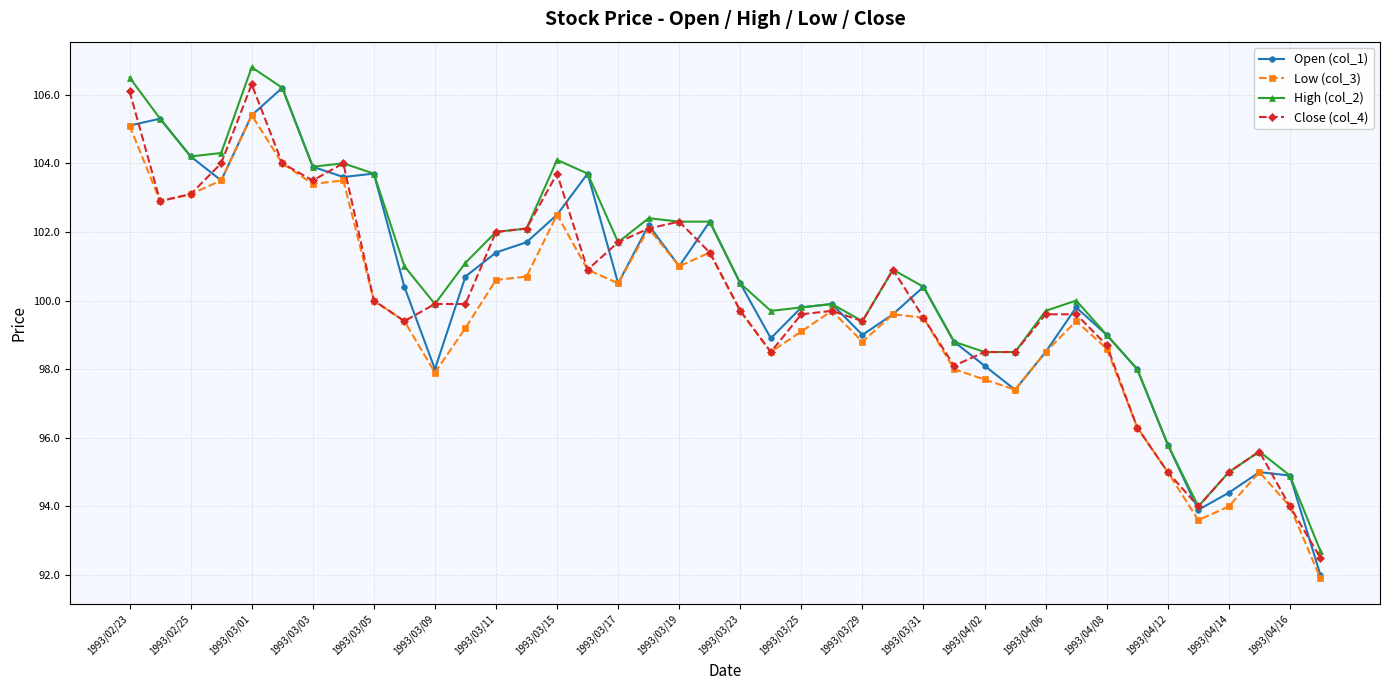

What is the greatest value displayed?

106.8